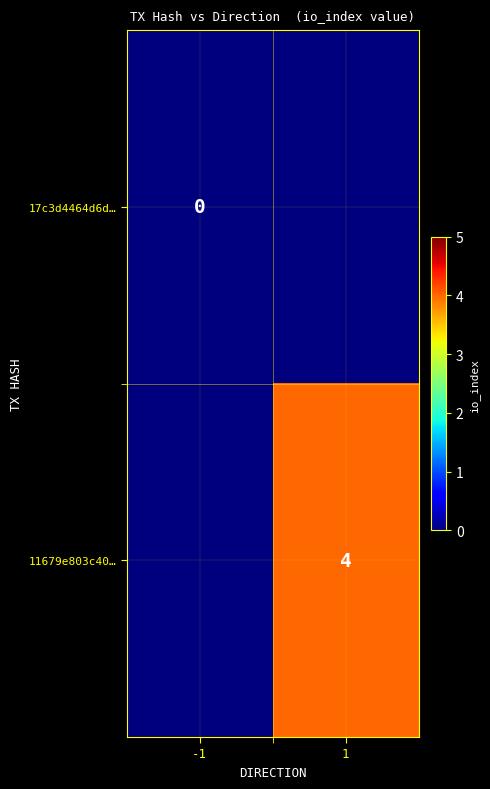

True or false: 11679e803c40… has a value of 7 at 1.

False